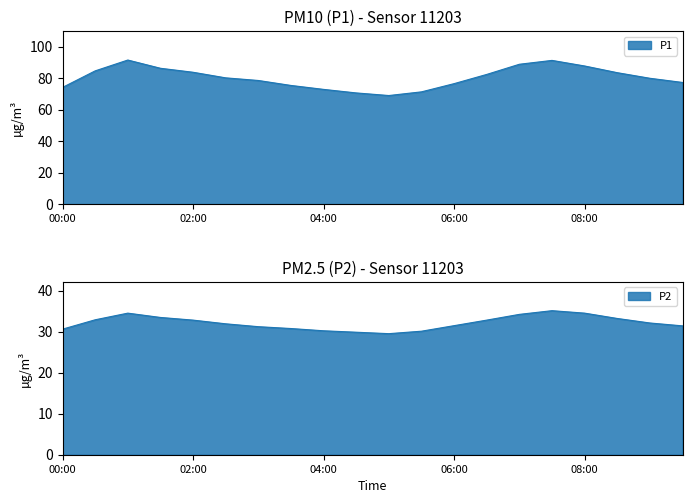

Which category has the lowest value in the P2 series?

05:00